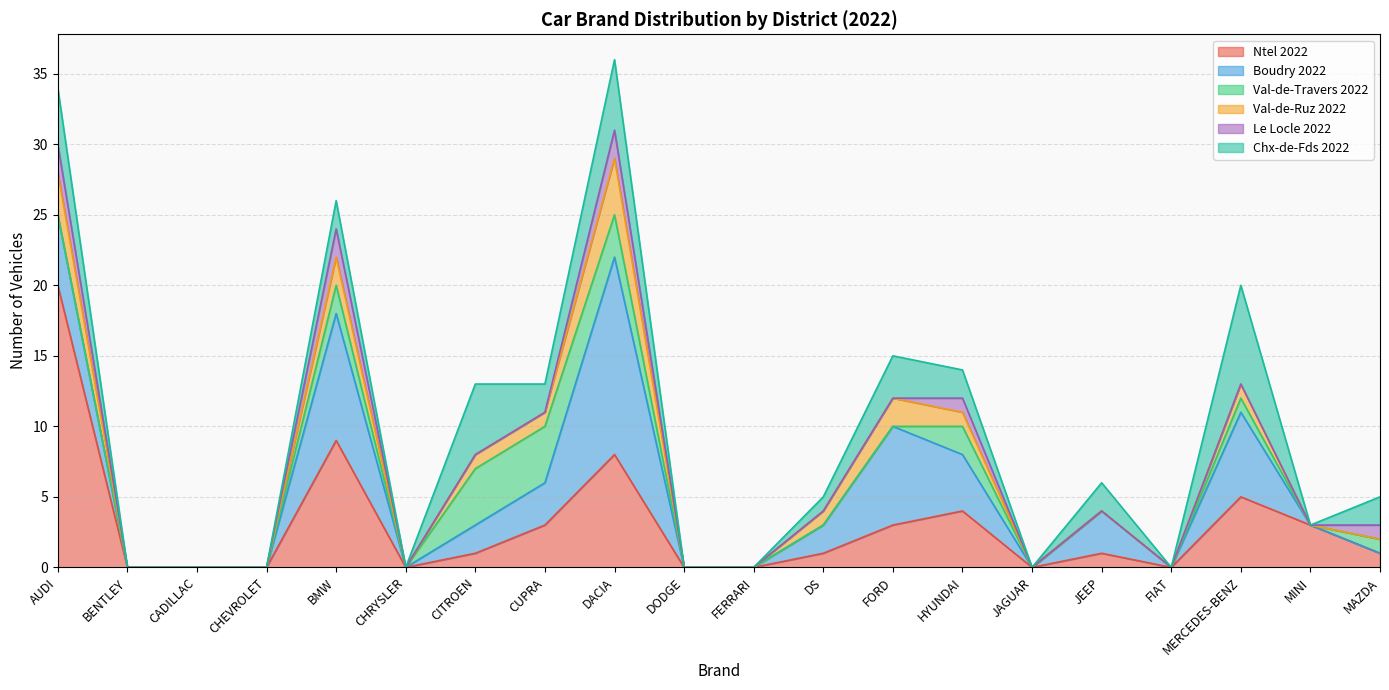

What is the label of the 14th point from the right?

CITROEN